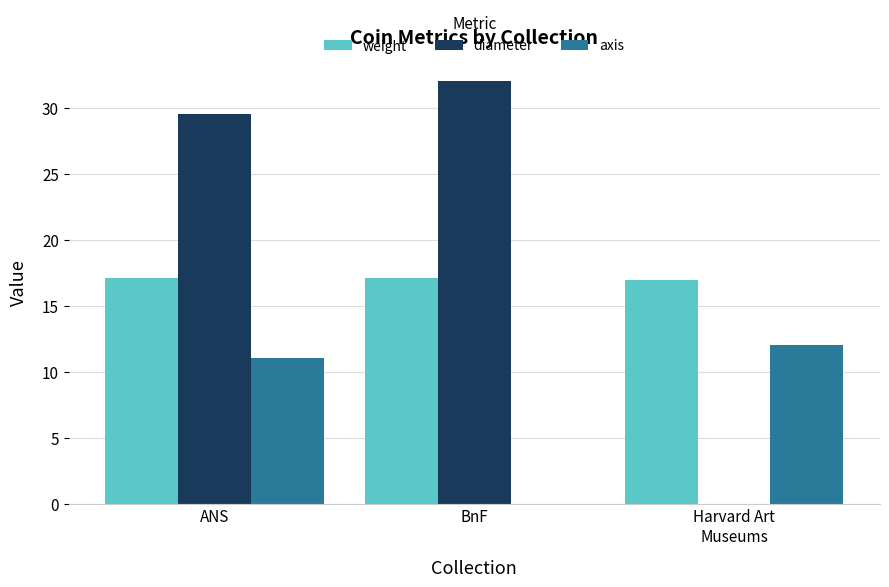

What is the total value across all series at ANS?

57.6